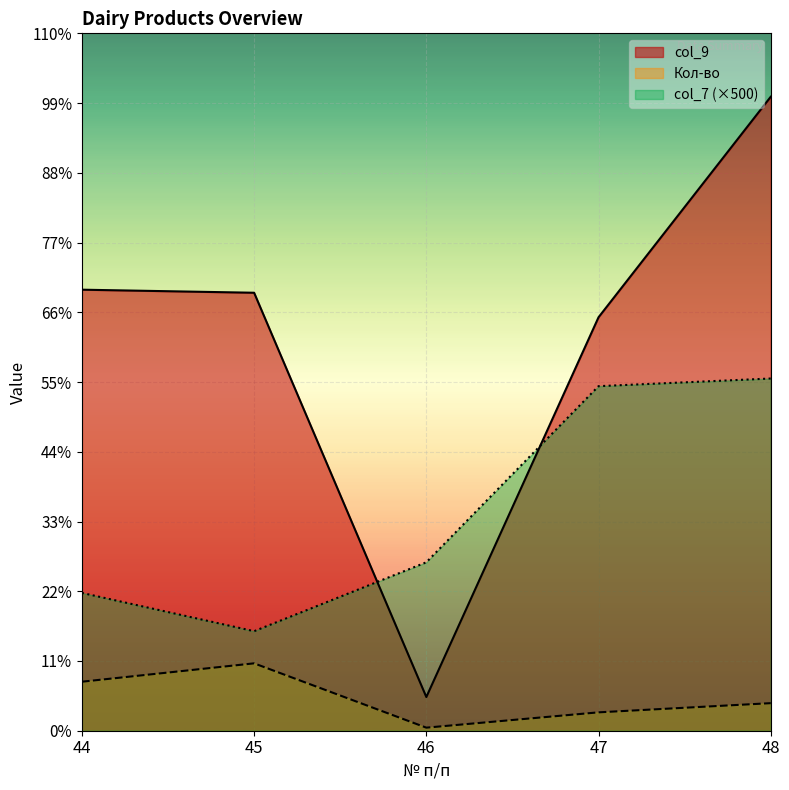

What is the difference between the maximum and minimum values in the Кол-во series?

2100